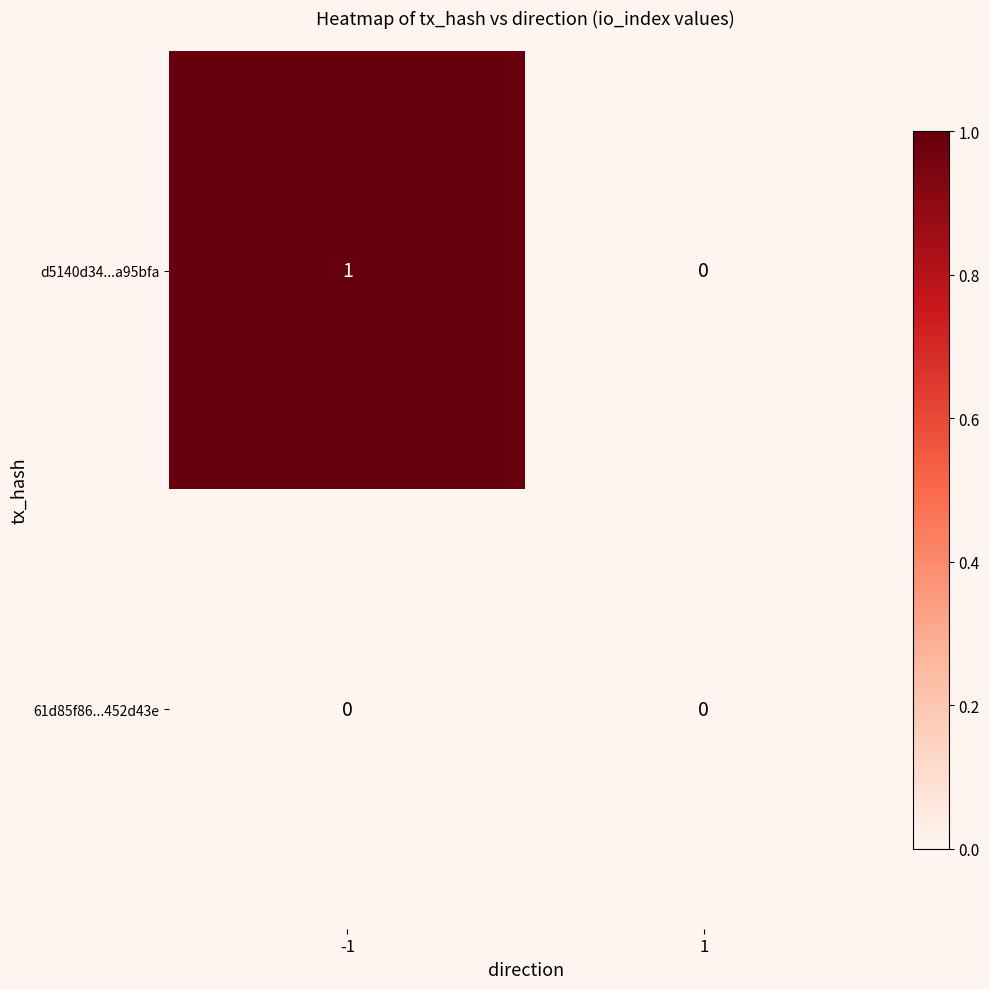

True or false: d5140d34...a95bfa has a value of 1 at -1.

True